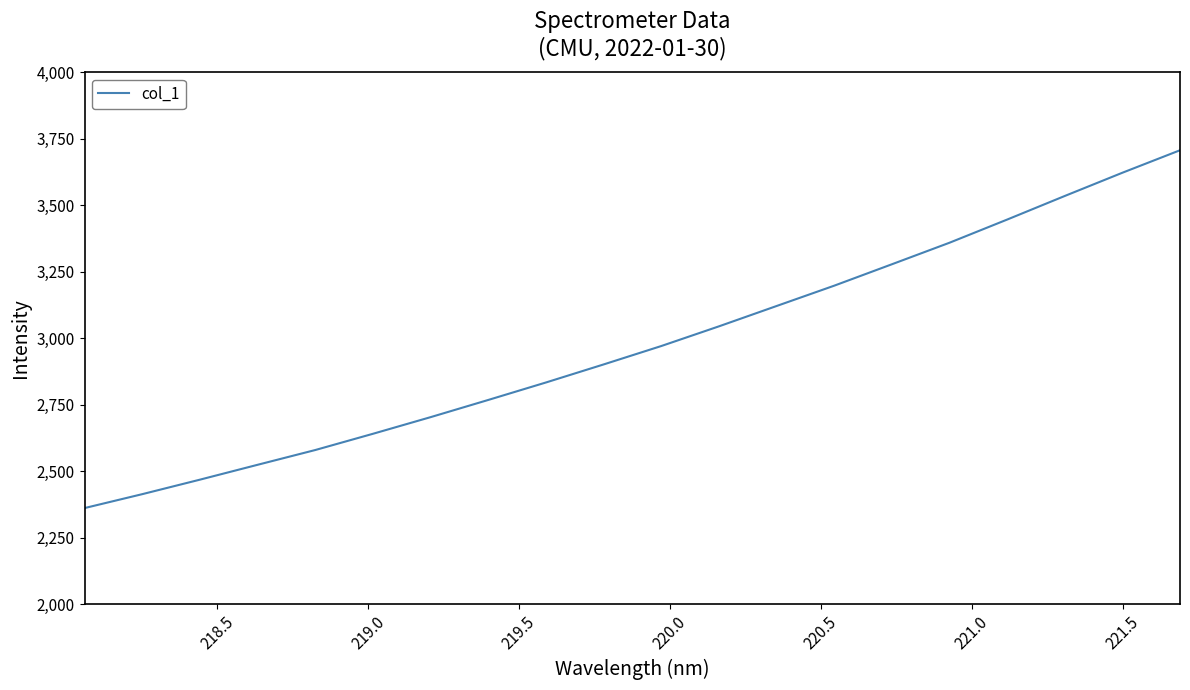

Does the chart have visible grid lines?

No